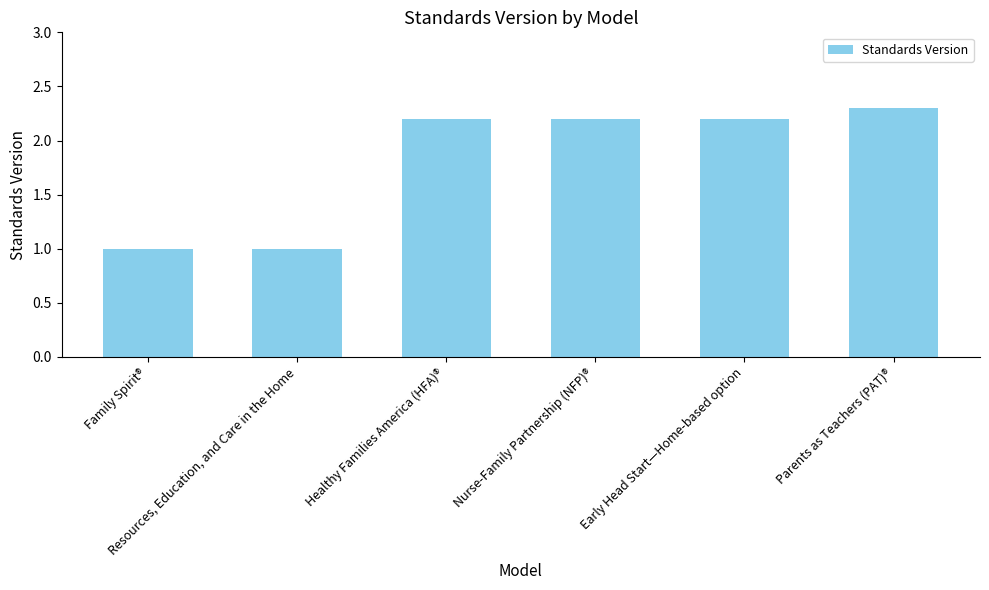

What position from the left is Nurse-Family Partnership (NFP)®?

4